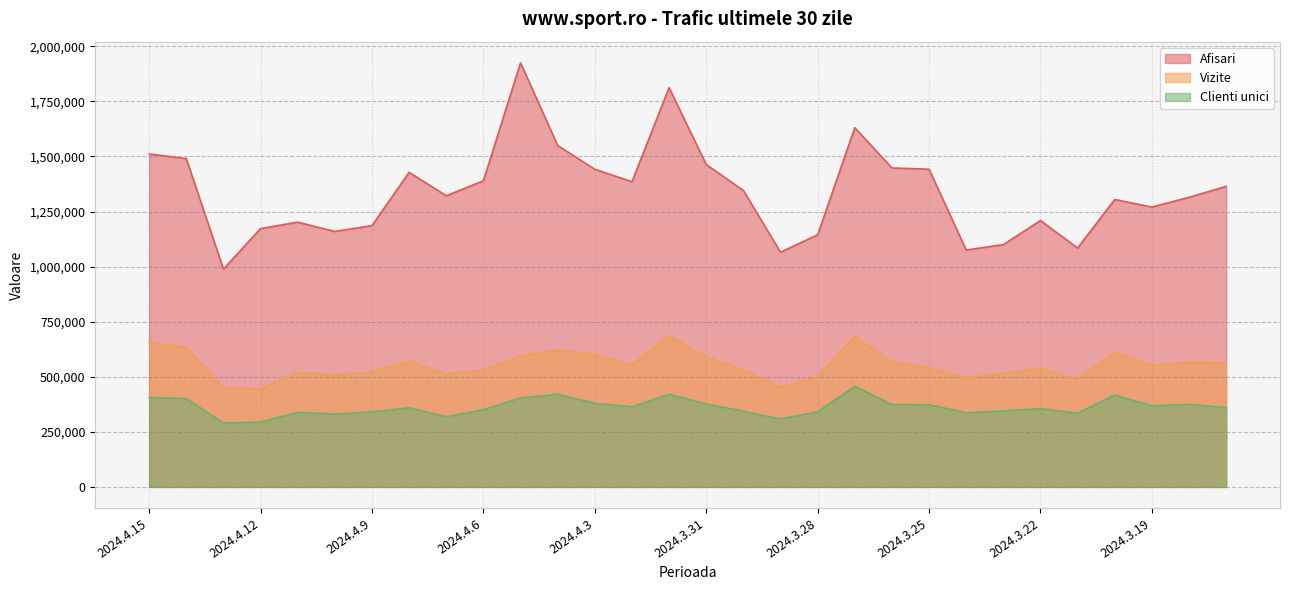

Is it true that Vizite equals 686734 at 2024.4.1?

True